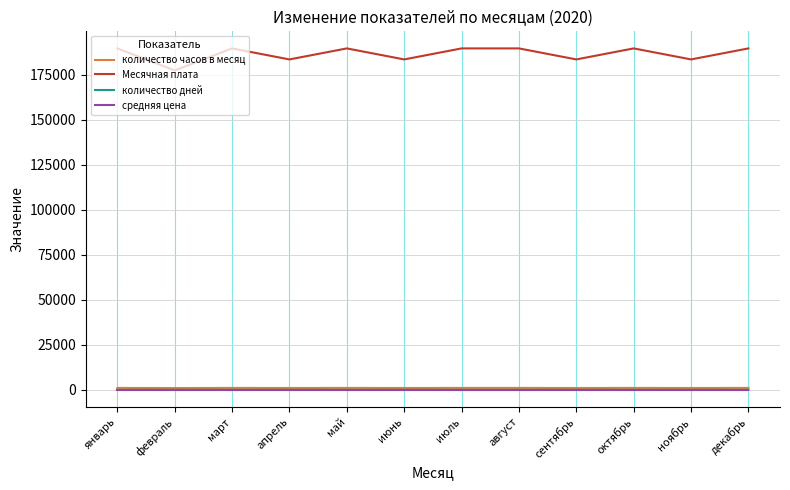

True or false: средняя цена and количество часов в месяц cross at least once.

False